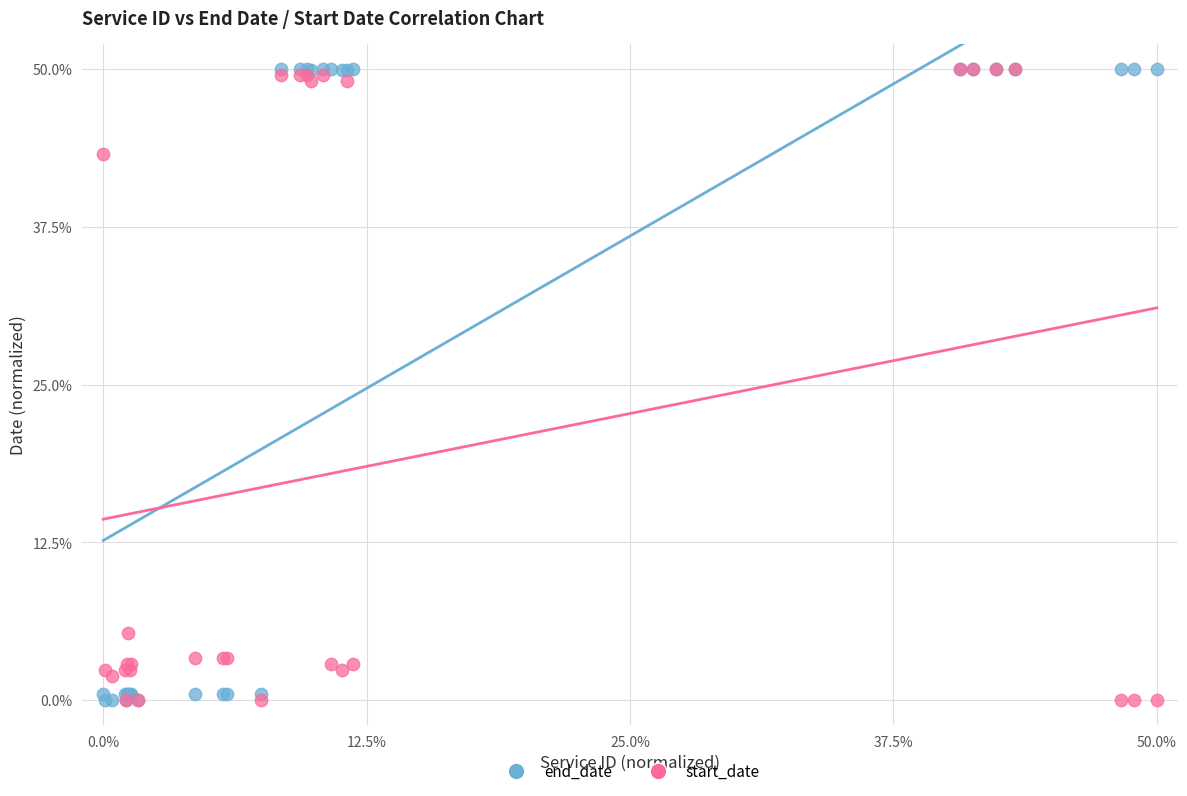

In the start_date series, what Y value is closest to 25?

43.3